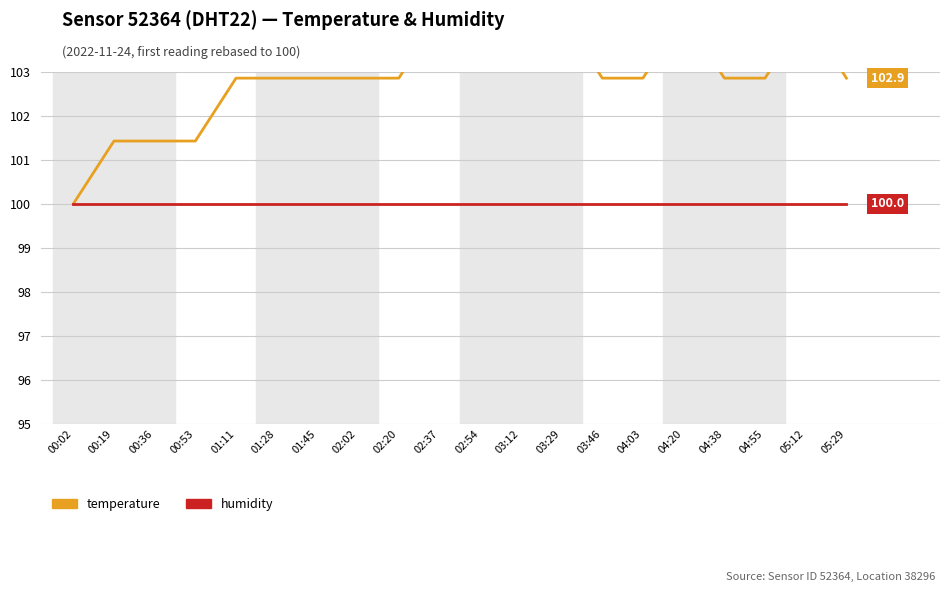

What is the value of the humidity point at the 7th from the left?

100.0